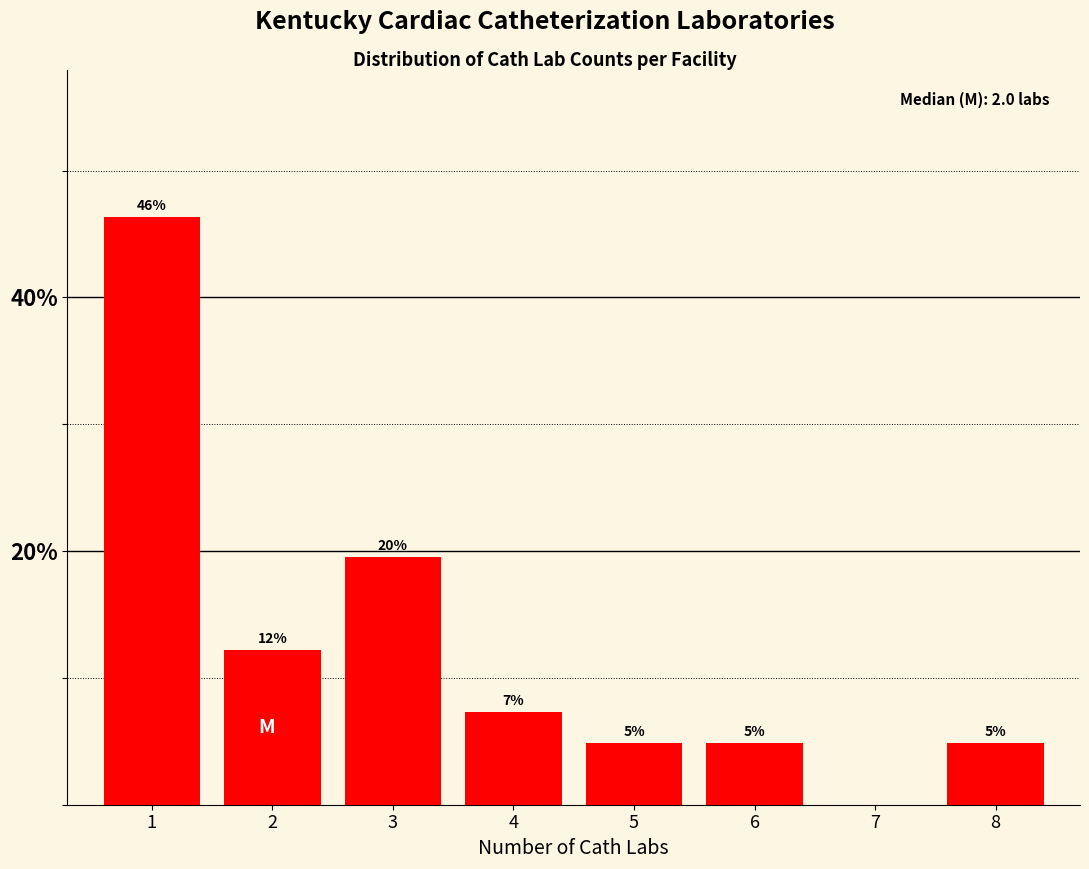

Are the bars horizontal?

No